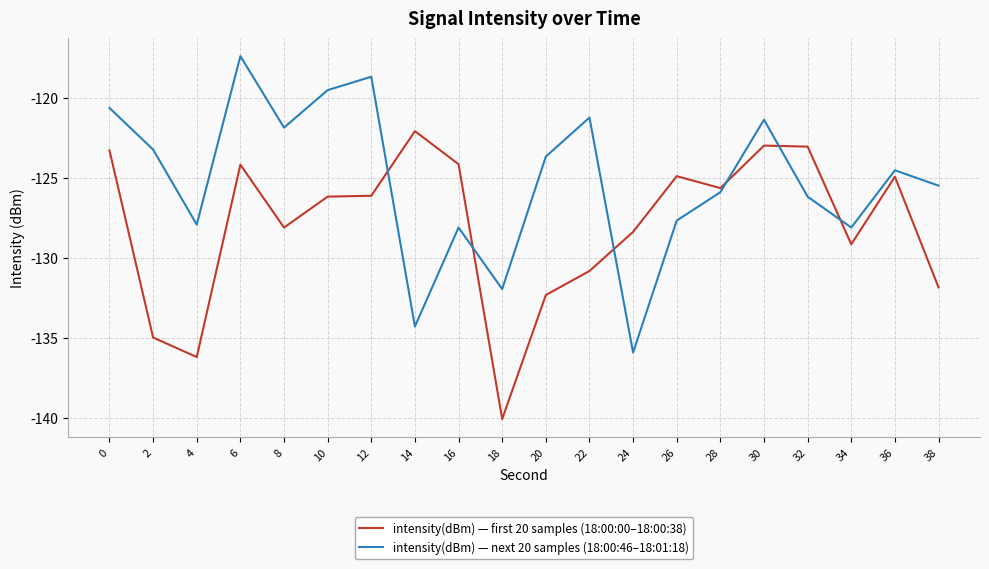

At which category is the sum across all series the highest?

6